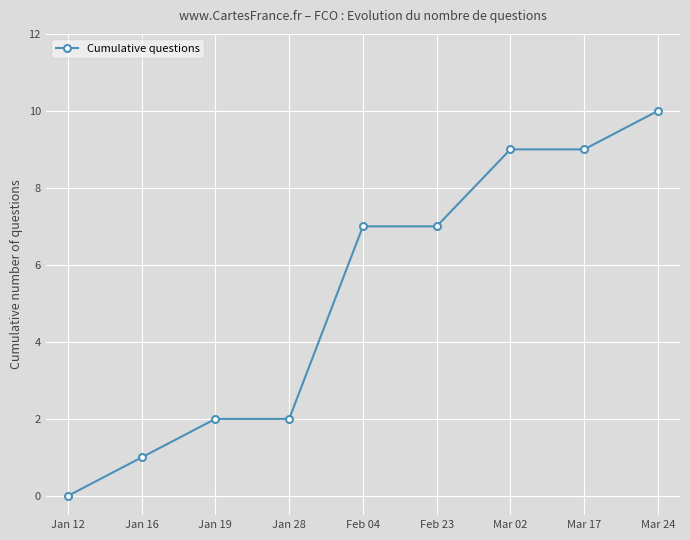

What is the sum of all values?

47